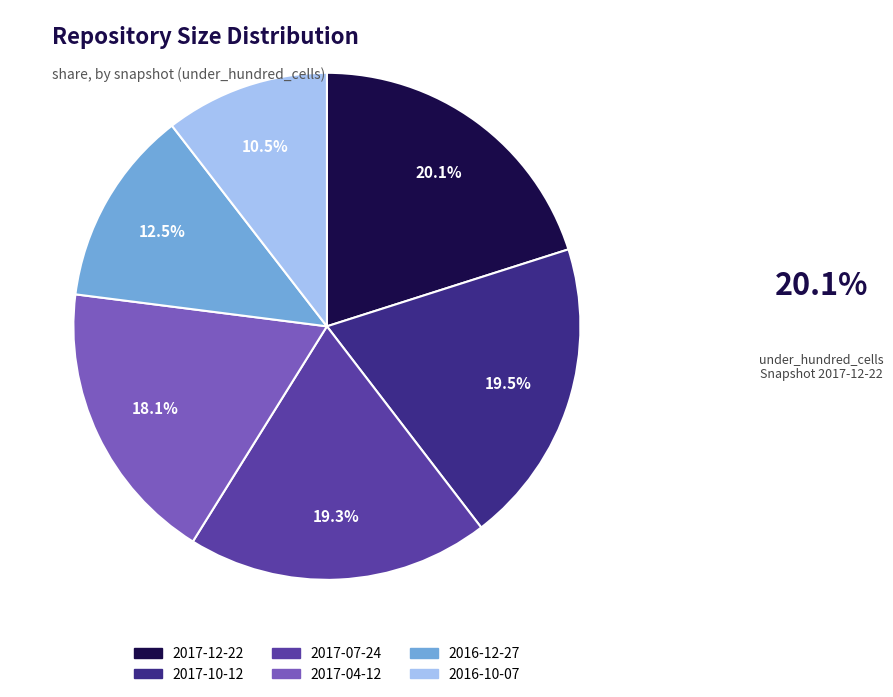

Count the number of slices in the pie.

6